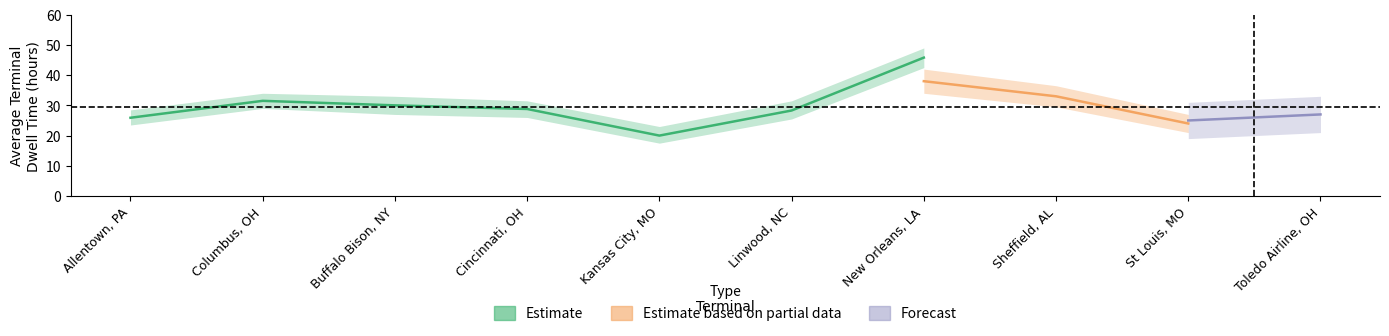

Which has a higher value, Allentown, PA or Buffalo Bison, NY?

Buffalo Bison, NY